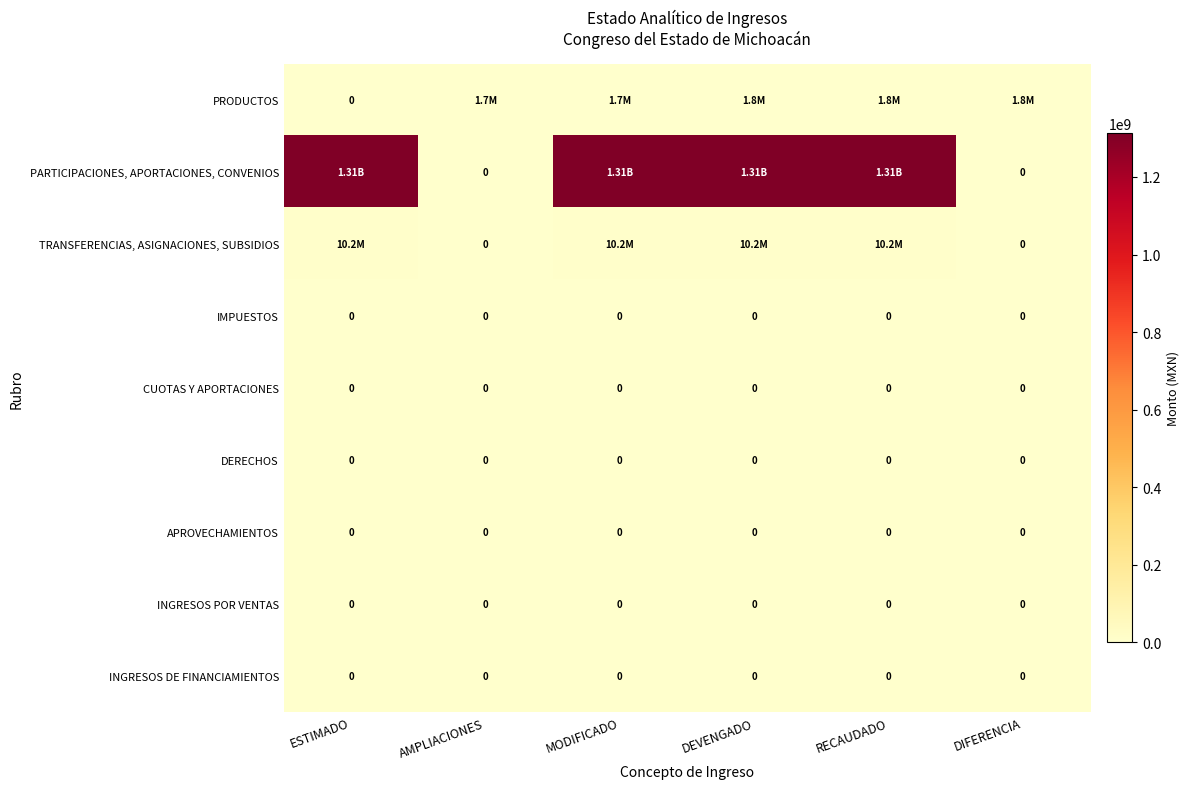

Where does the PRODUCTOS series first go above 1827007?

DEVENGADO